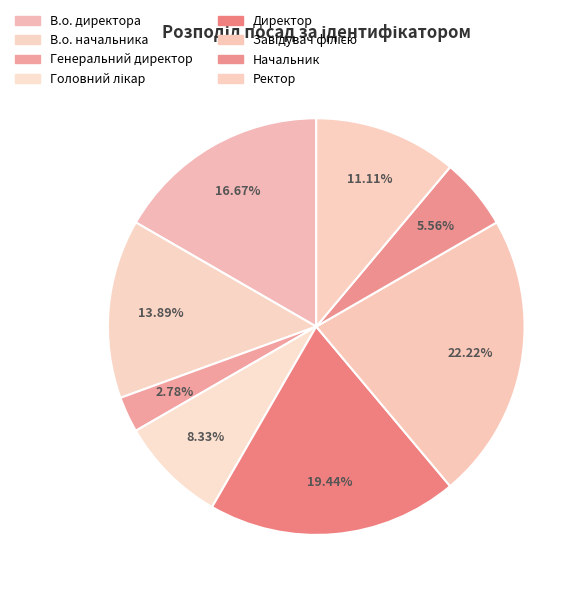

Count the number of slices in the pie.

8